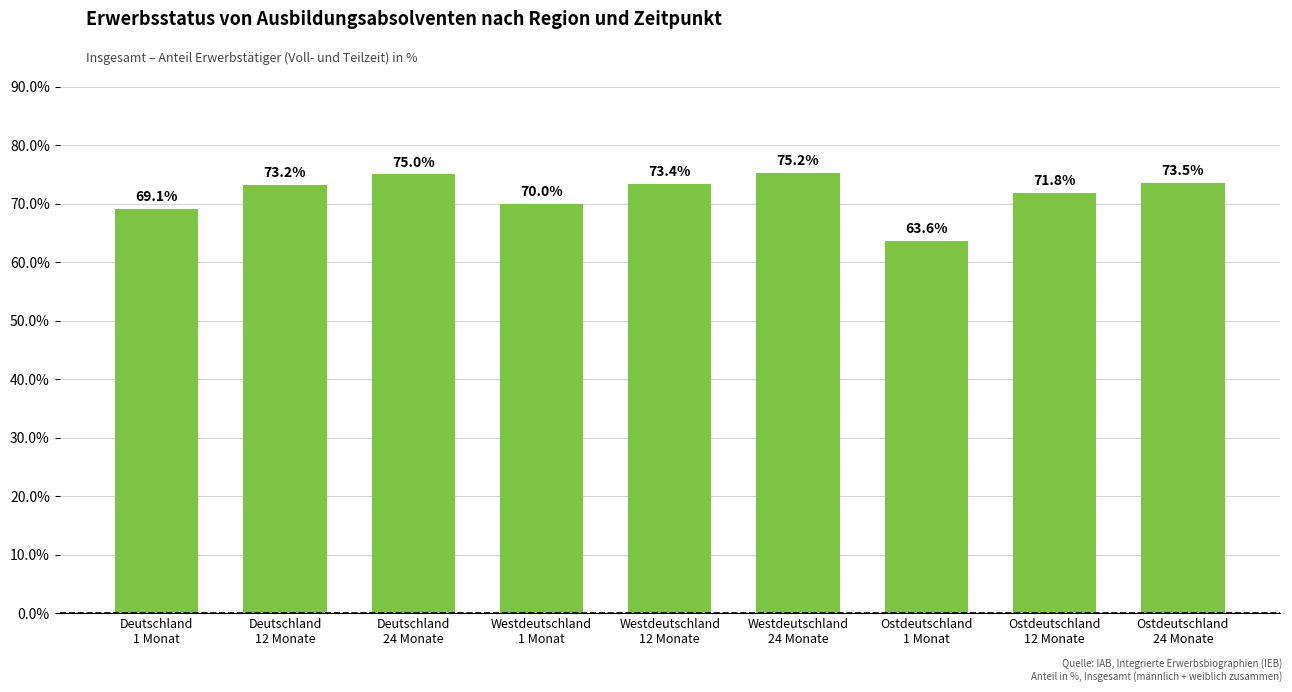

At which category does the chart reach its minimum across all series?

Ostdeutschland
1 Monat